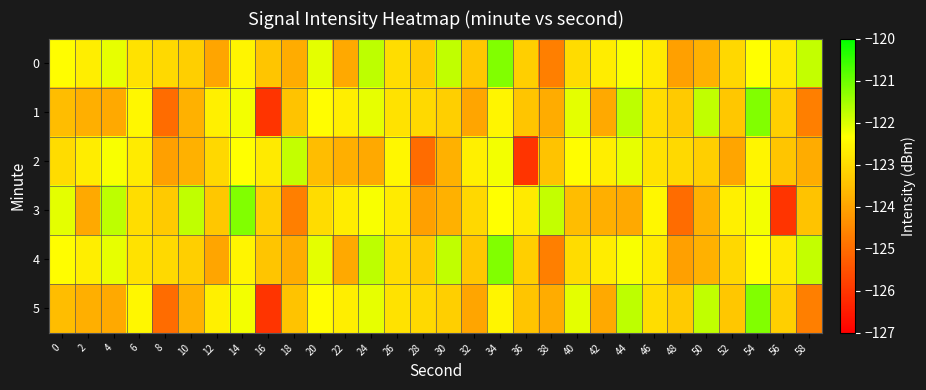

How many categories are shown in the chart?

30